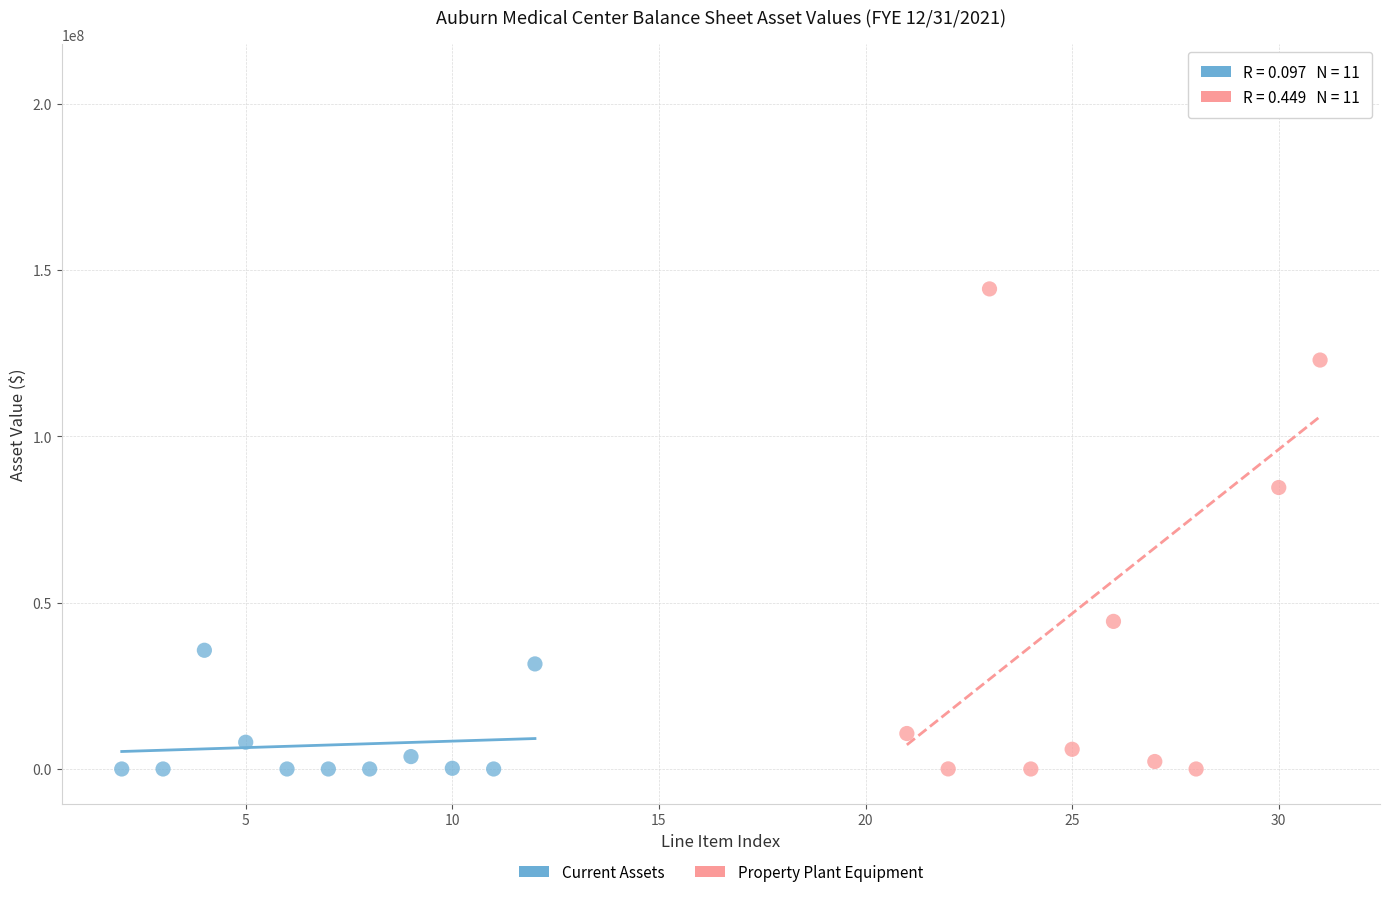

Which series has the widest spread of Y values?

Property Plant Equipment